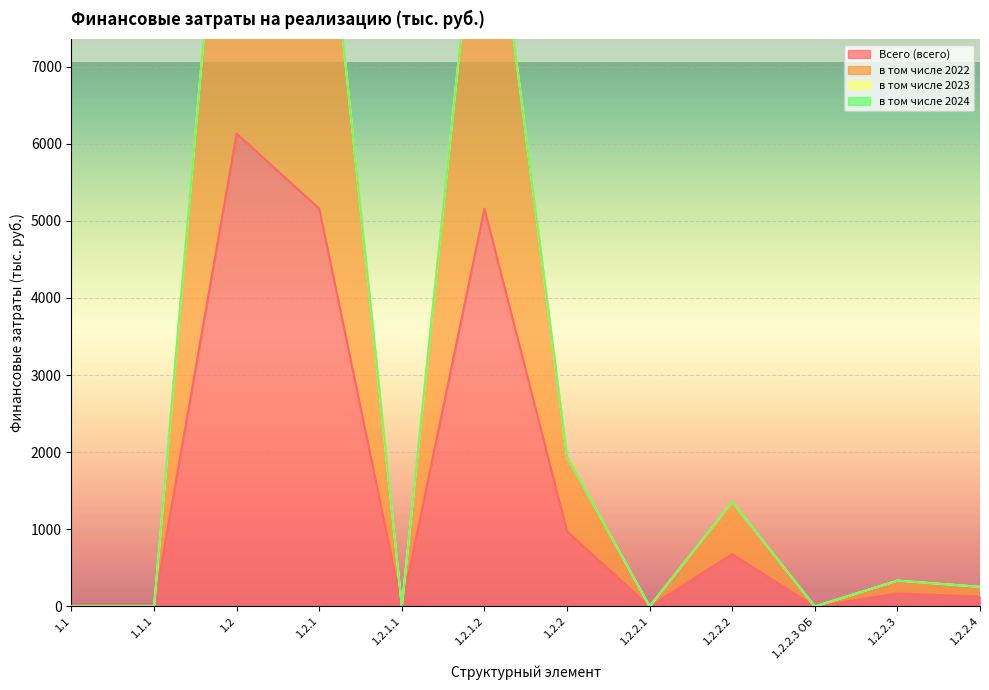

At which category is the sum across all series the highest?

1.2